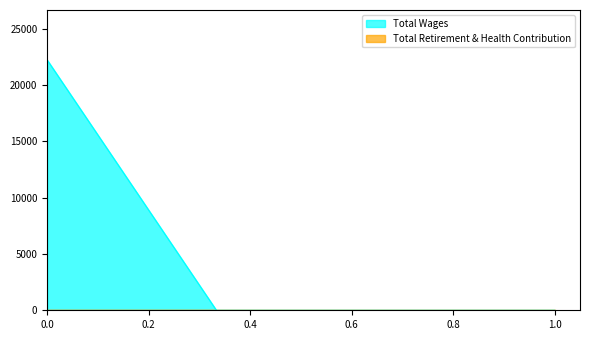

What is the maximum value shown in the chart?

22203